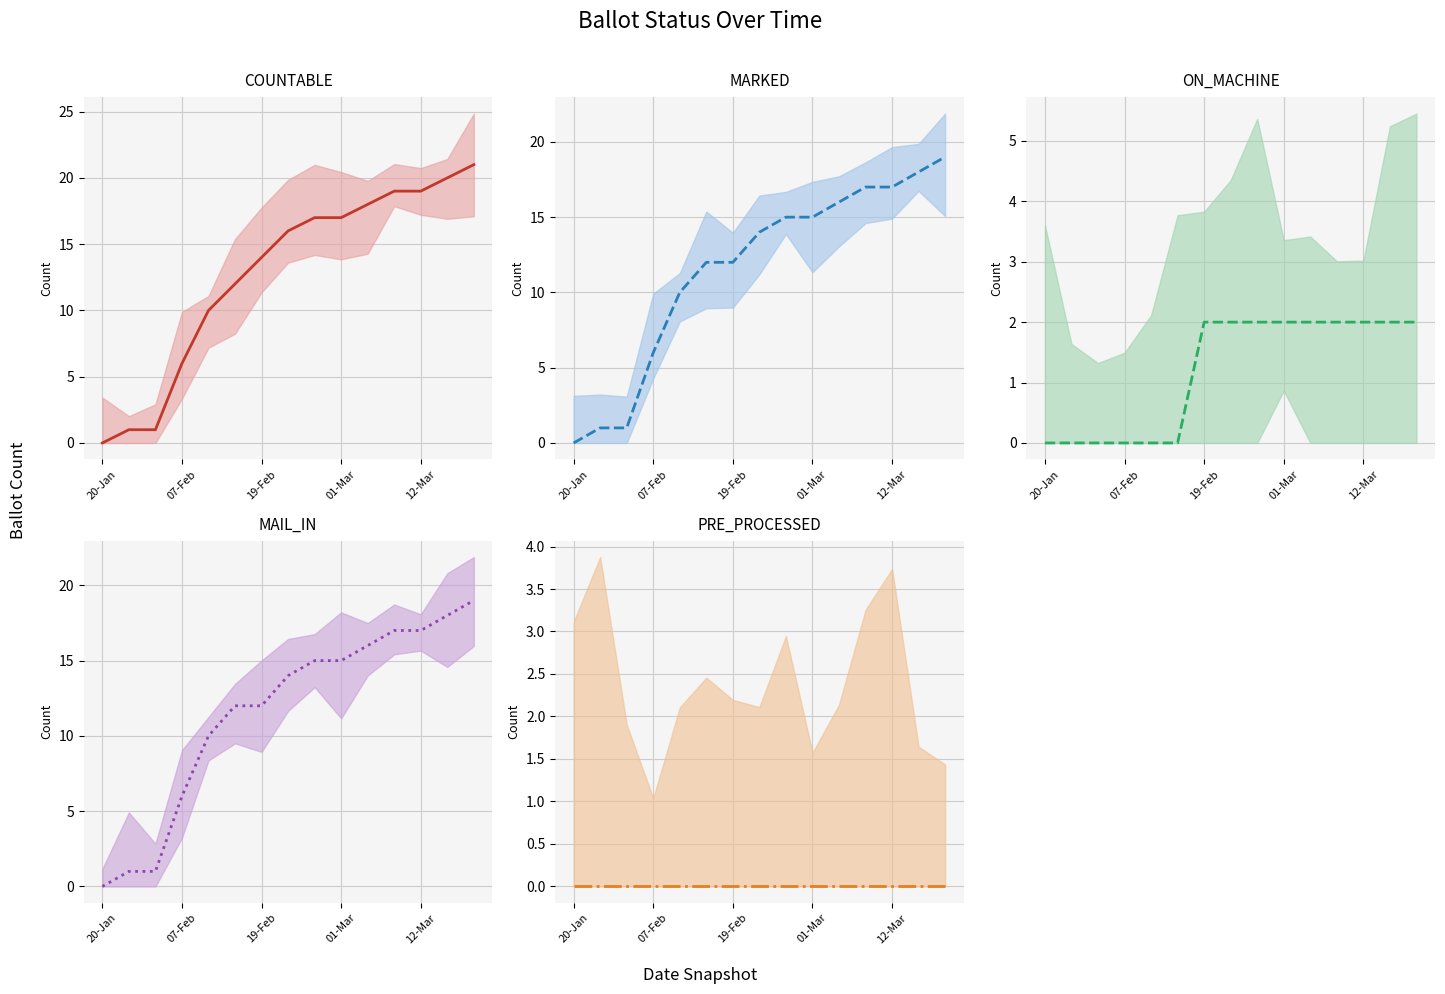

How many distinct data groups are displayed?

5